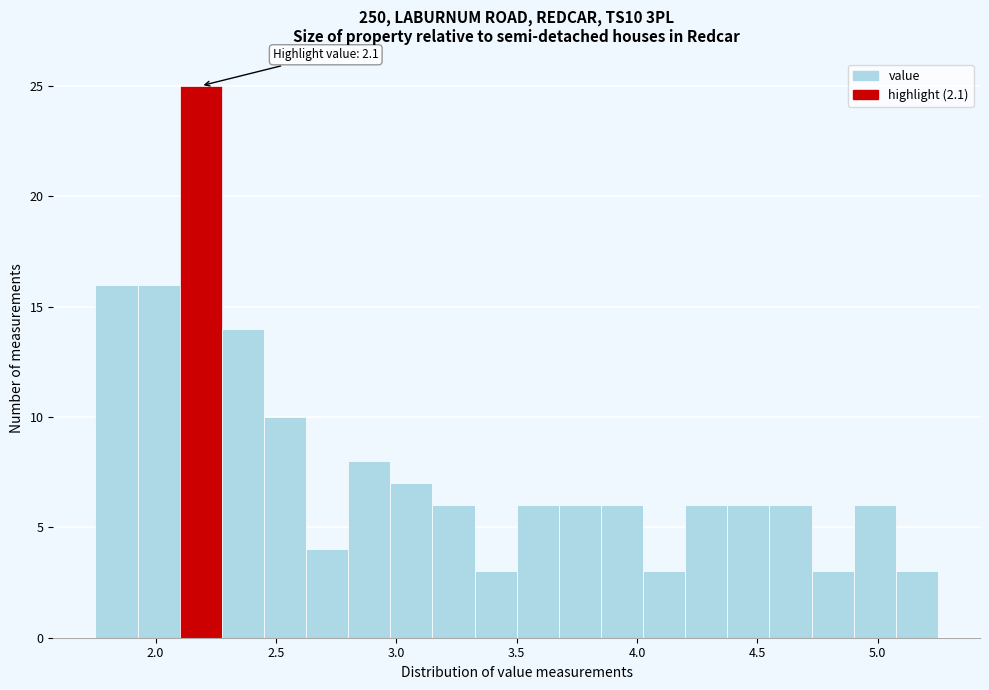

Around what value on the x-axis is the tallest bar? Give the approximate position of its centre, as read against the axis.

2.20